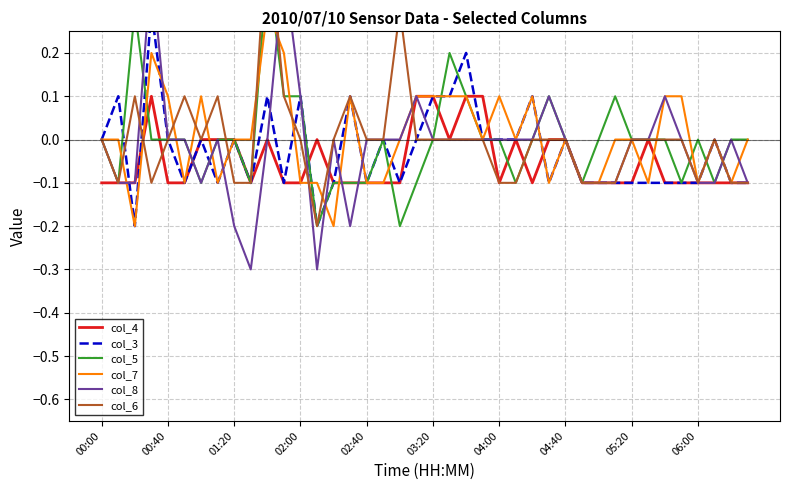

Does the chart have visible grid lines?

Yes